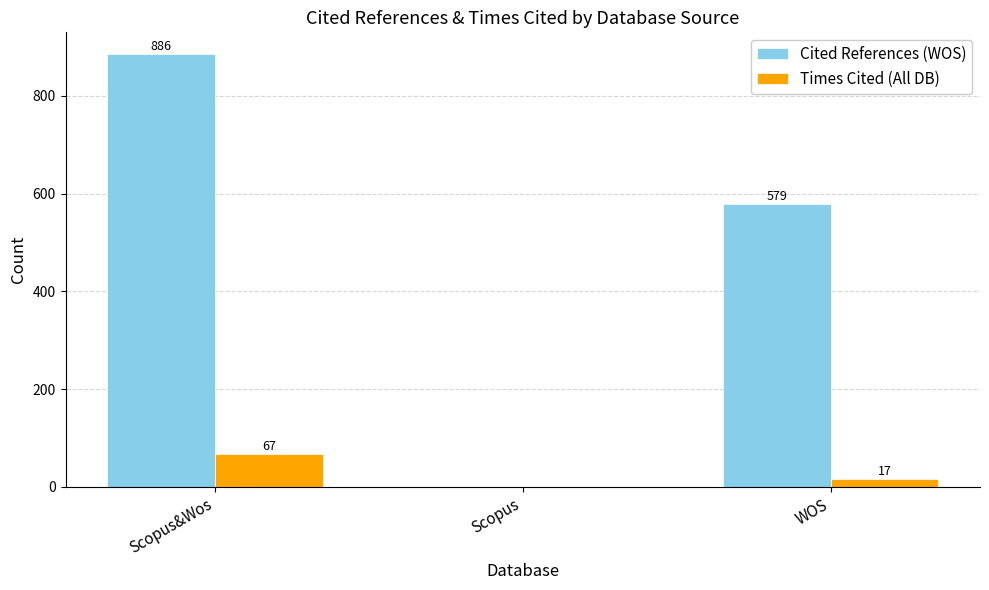

The value of Cited References (WOS) at Scopus&Wos is 886. True or false?

True